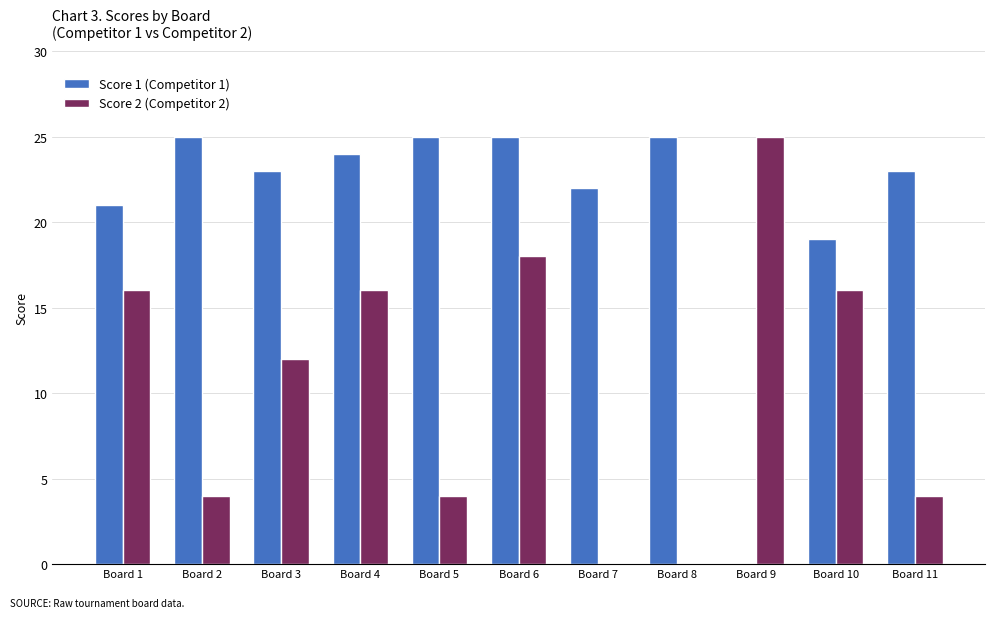

Which series has the largest total across all categories?

Score 1 (Competitor 1)